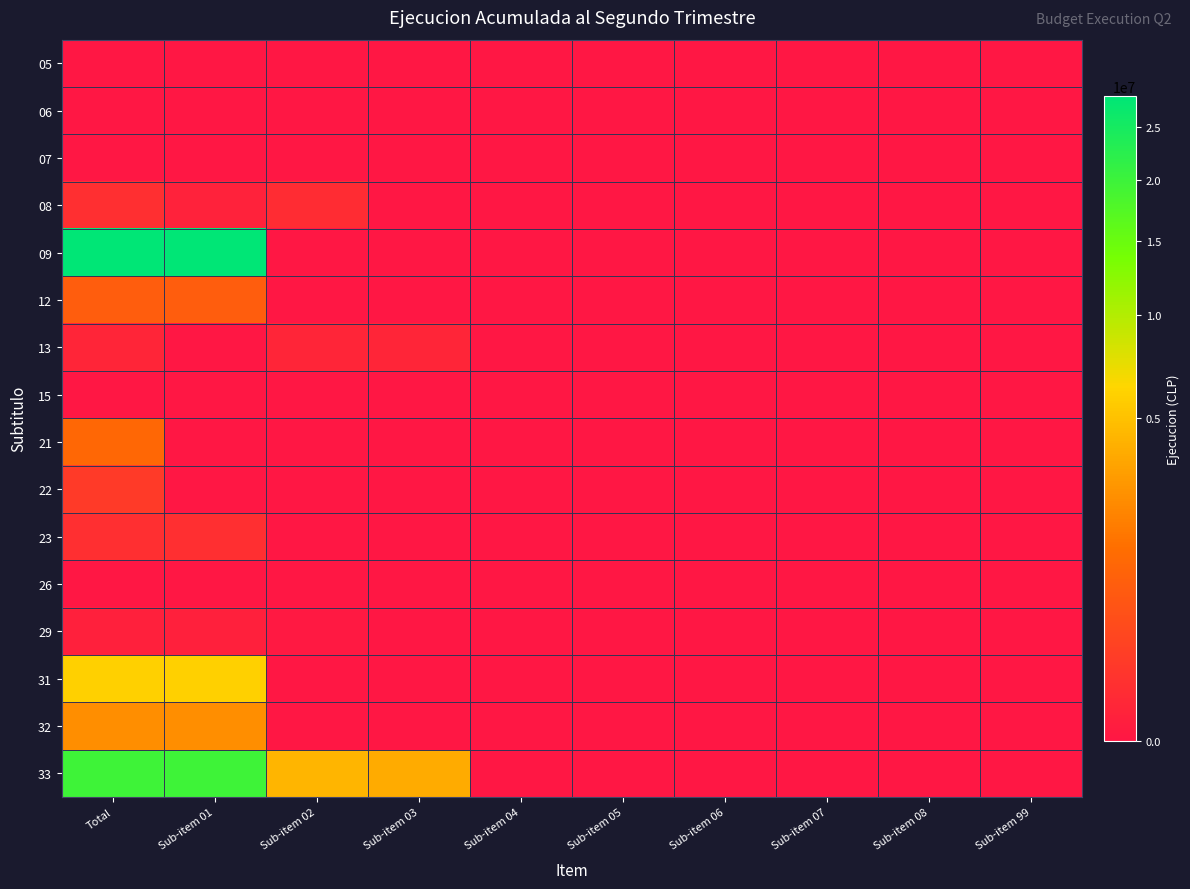

Which has a higher value, Sub-item 03 or Sub-item 05?

Sub-item 03